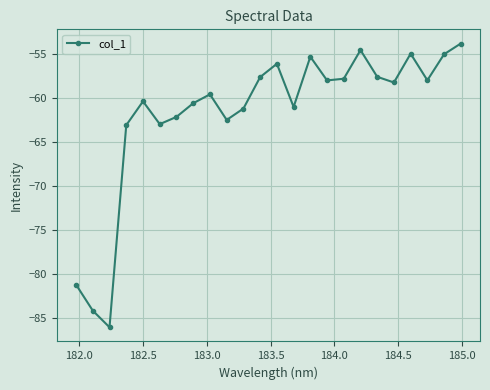

True or false: the data has more than 1 interior local peaks.

True